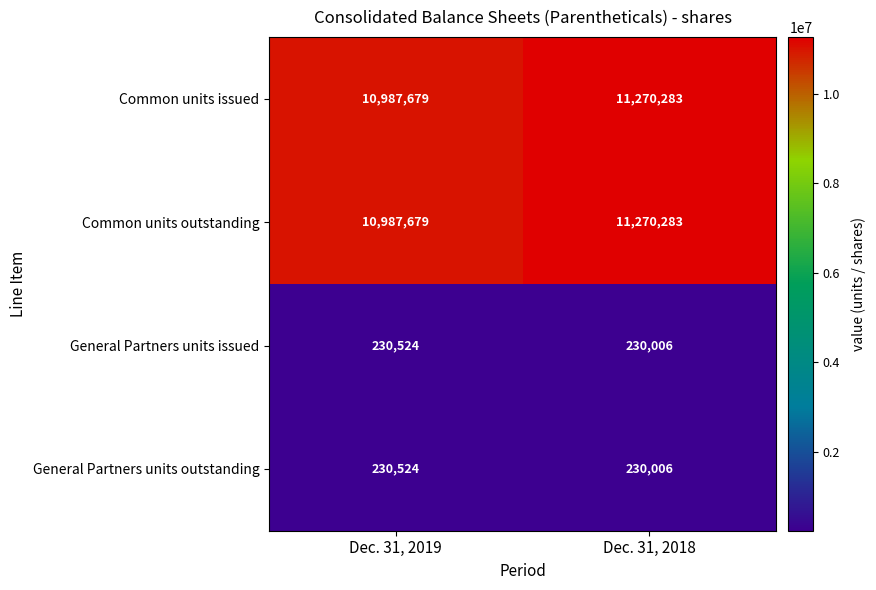

What is the difference between the General Partners units outstanding values at Dec. 31, 2018 and Dec. 31, 2019?

518